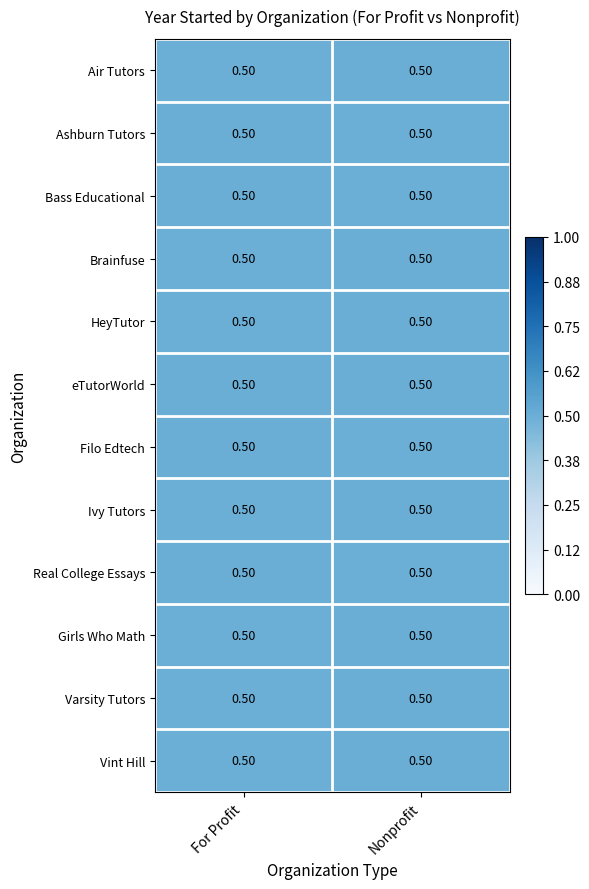

At For Profit, list the series in order from largest to smallest.

Bass Educational, Ashburn Tutors, Filo Edtech, Real College Essays, eTutorWorld, Girls Who Math, Ivy Tutors, Air Tutors, Vint Hill, HeyTutor, Varsity Tutors, Brainfuse